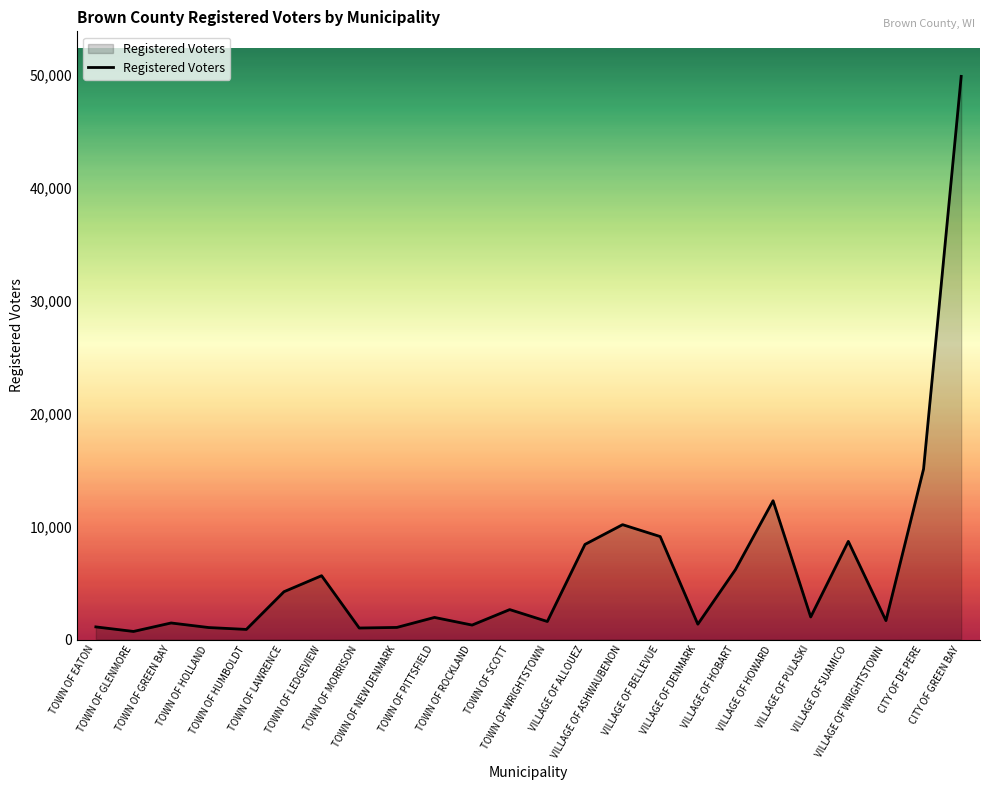

What is the difference between the maximum and minimum values?

49136